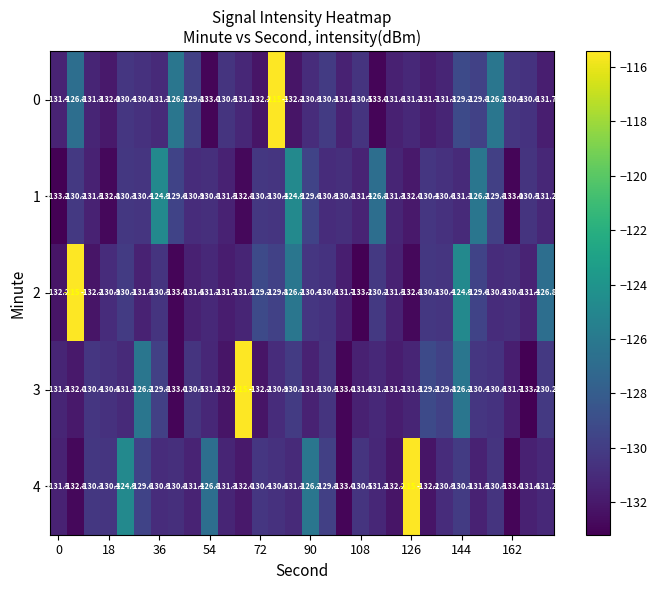

What is the sum of all 4 values?

-3904.1